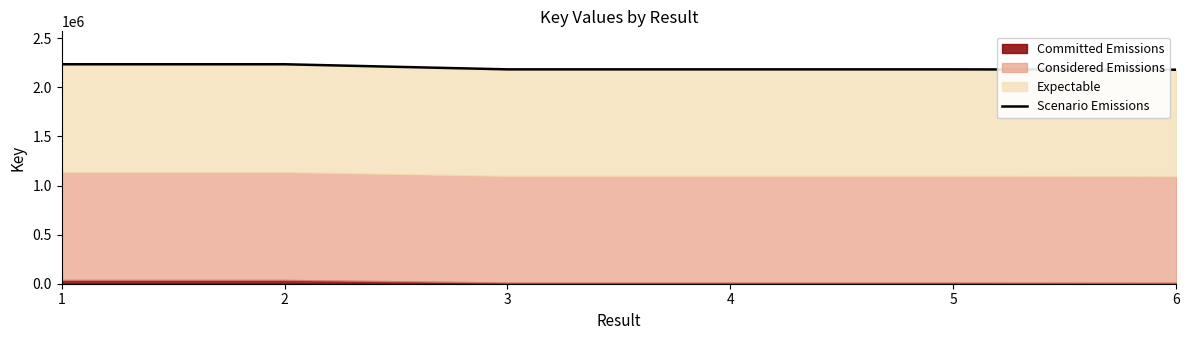

What is the difference between the maximum and minimum values?

55421.1